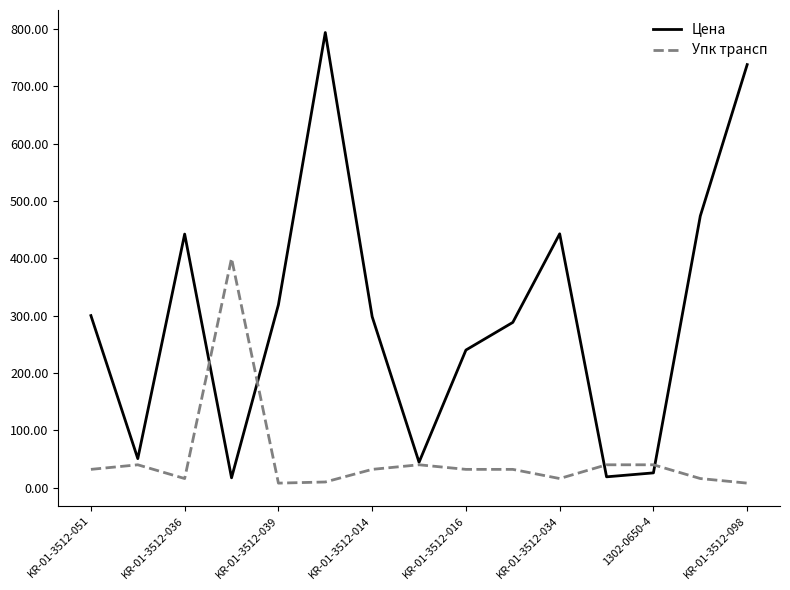

Which series has the largest total across all categories?

Цена